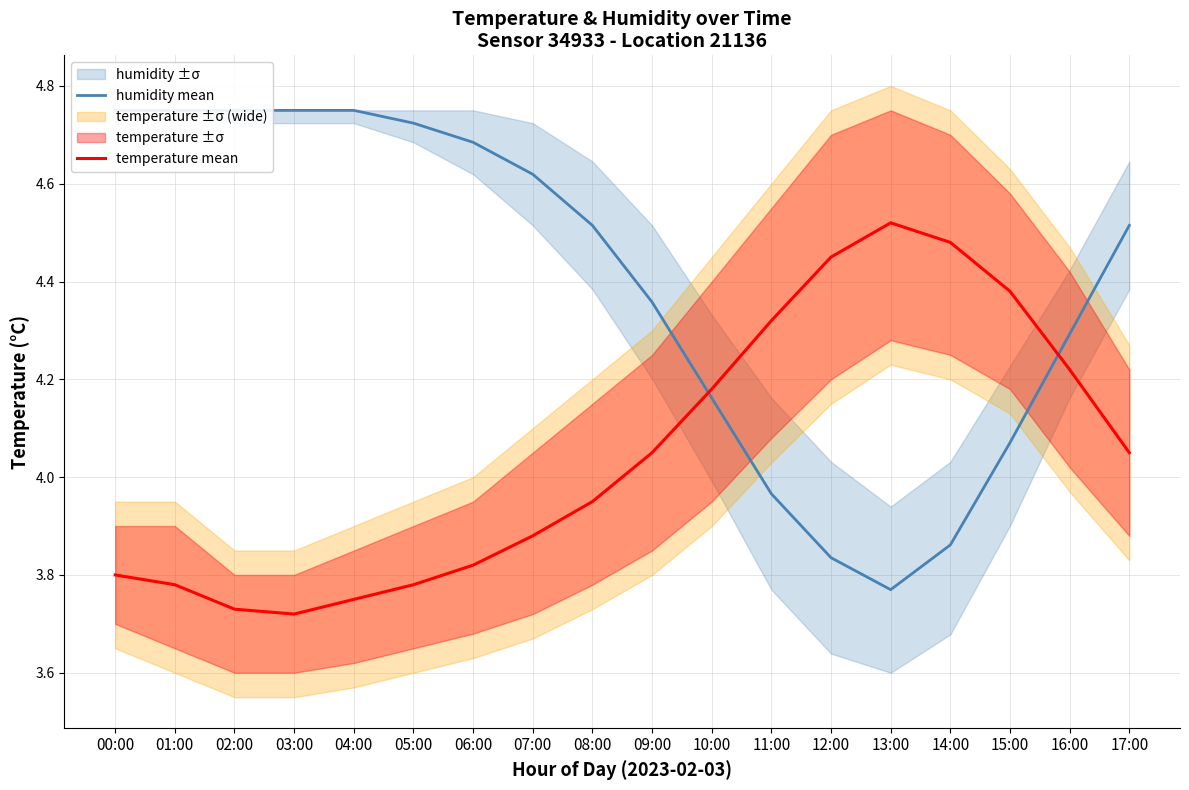

Reading right to left, what are all the values shown in this chart?

humidity mean: 4.5	4.3	4.1	3.9	3.8	3.8	4.0	4.2	4.4	4.5	4.6	4.7	4.7	4.8	4.8	4.8	4.8	4.8
temperature mean: 4.0	4.2	4.4	4.5	4.5	4.5	4.3	4.2	4.0	4.0	3.9	3.8	3.8	3.8	3.7	3.7	3.8	3.8